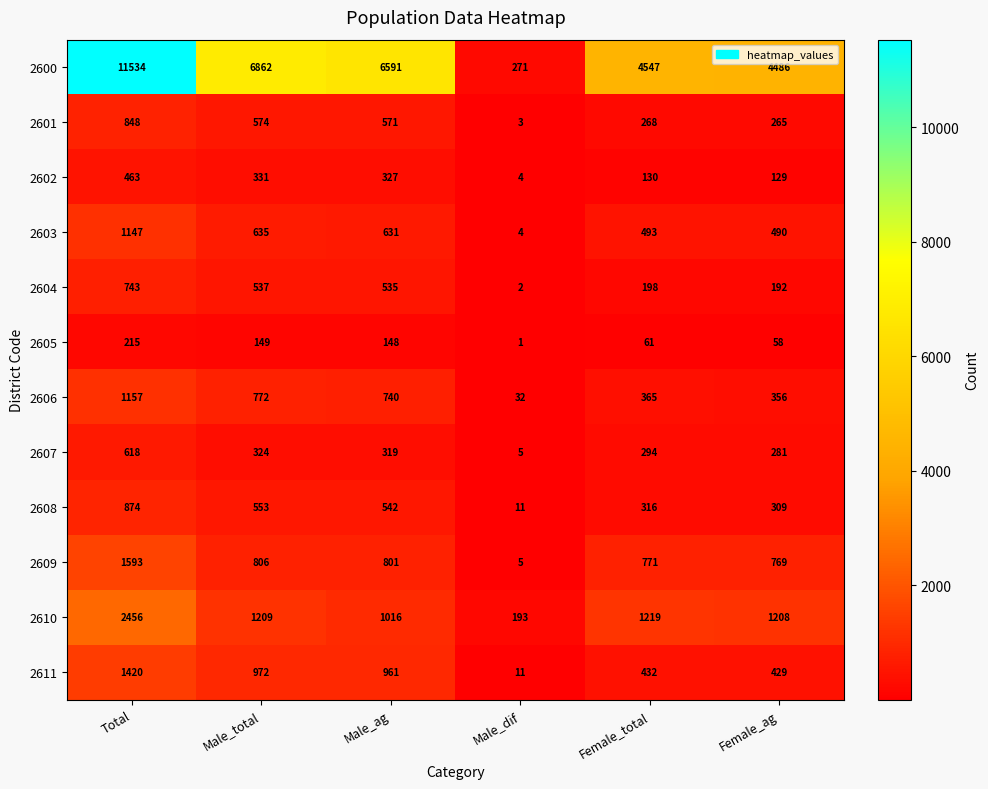

At which category is the sum across all series the highest?

Total